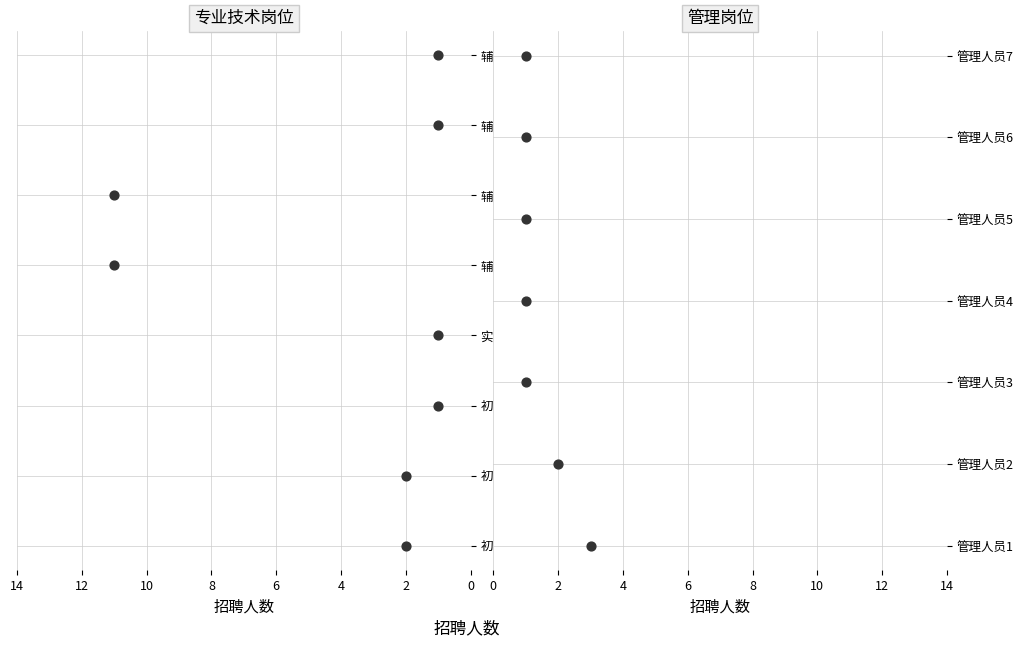

What is the change in value from 管理人员1 to 管理人员5?

-2